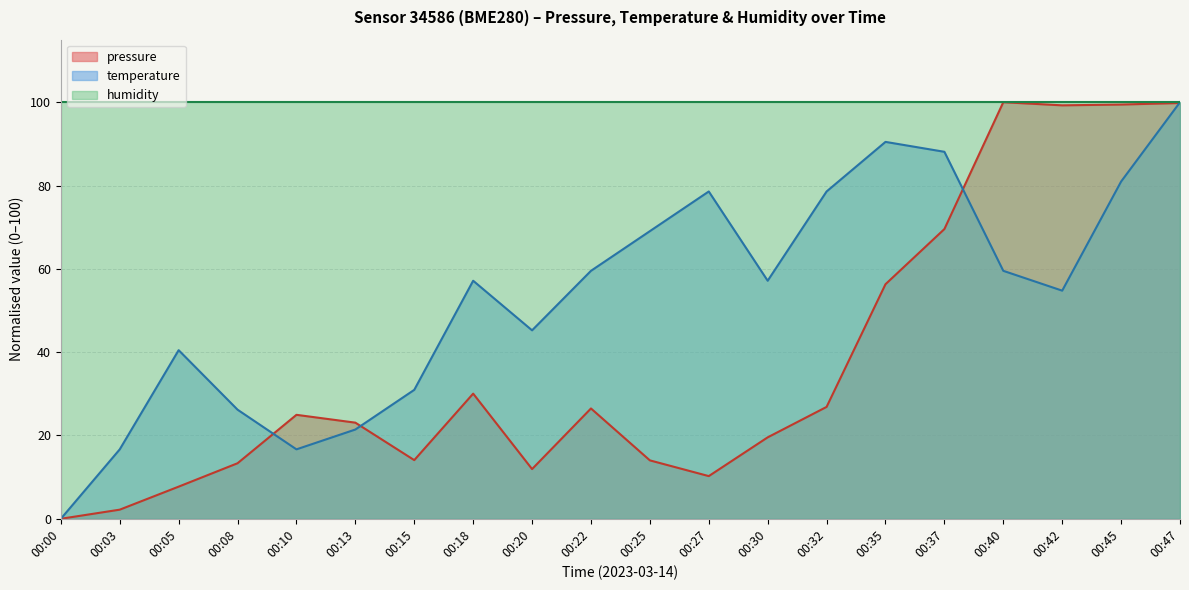

Rank the series by their average value, from lowest to highest.

pressure, temperature, humidity